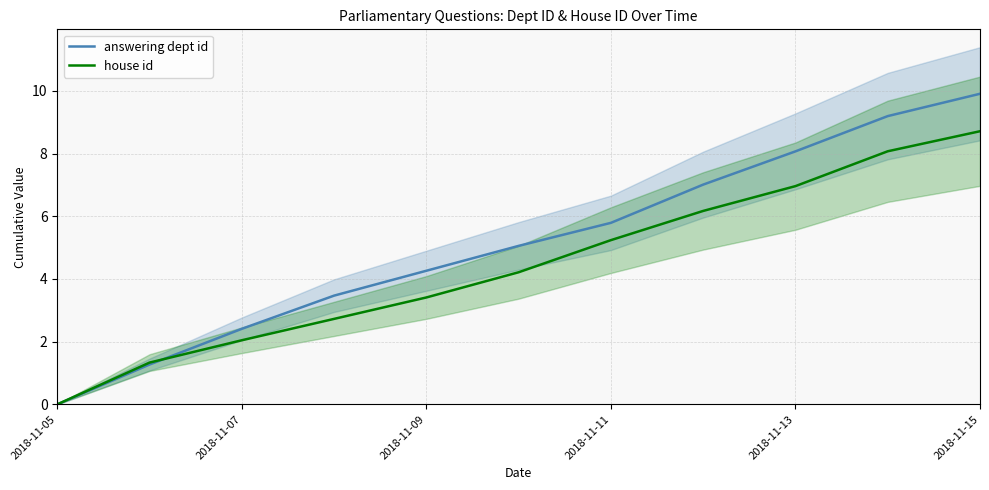

What is the maximum value for answering dept id?

9.9